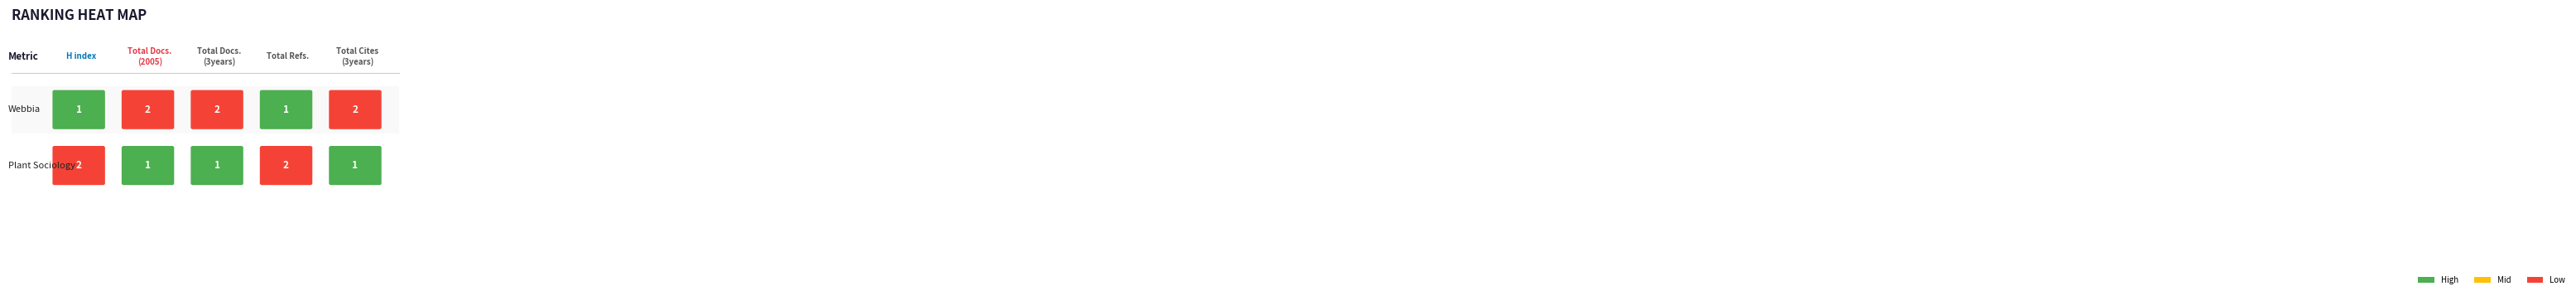

Is it true that H index equals 35 at 0?

False